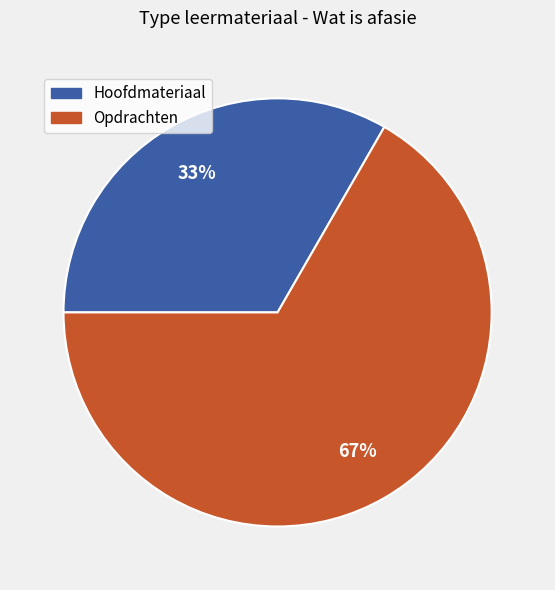

Count the number of slices in the pie.

2